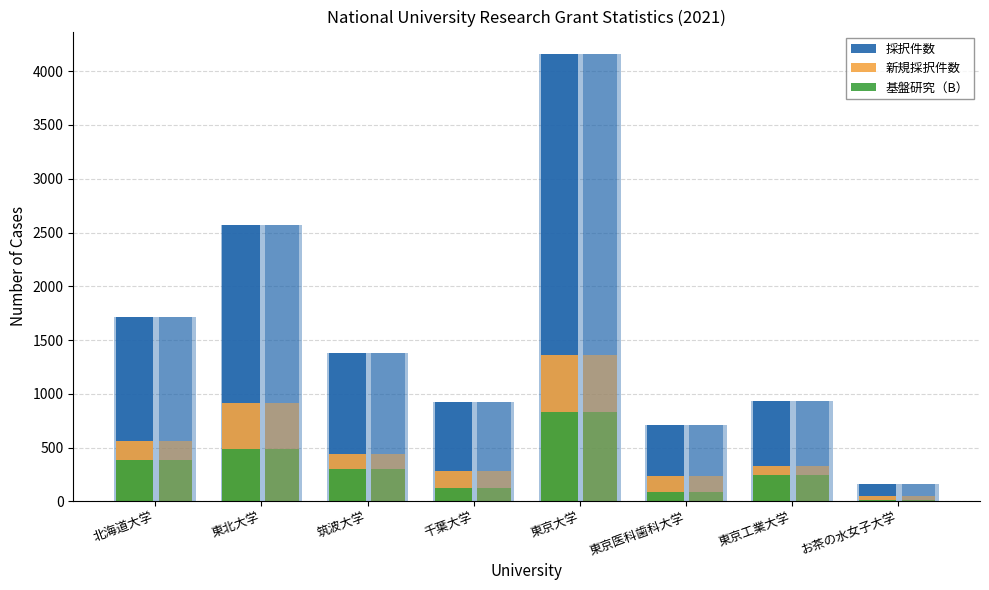

What position from the right is お茶の水女子大学?

1